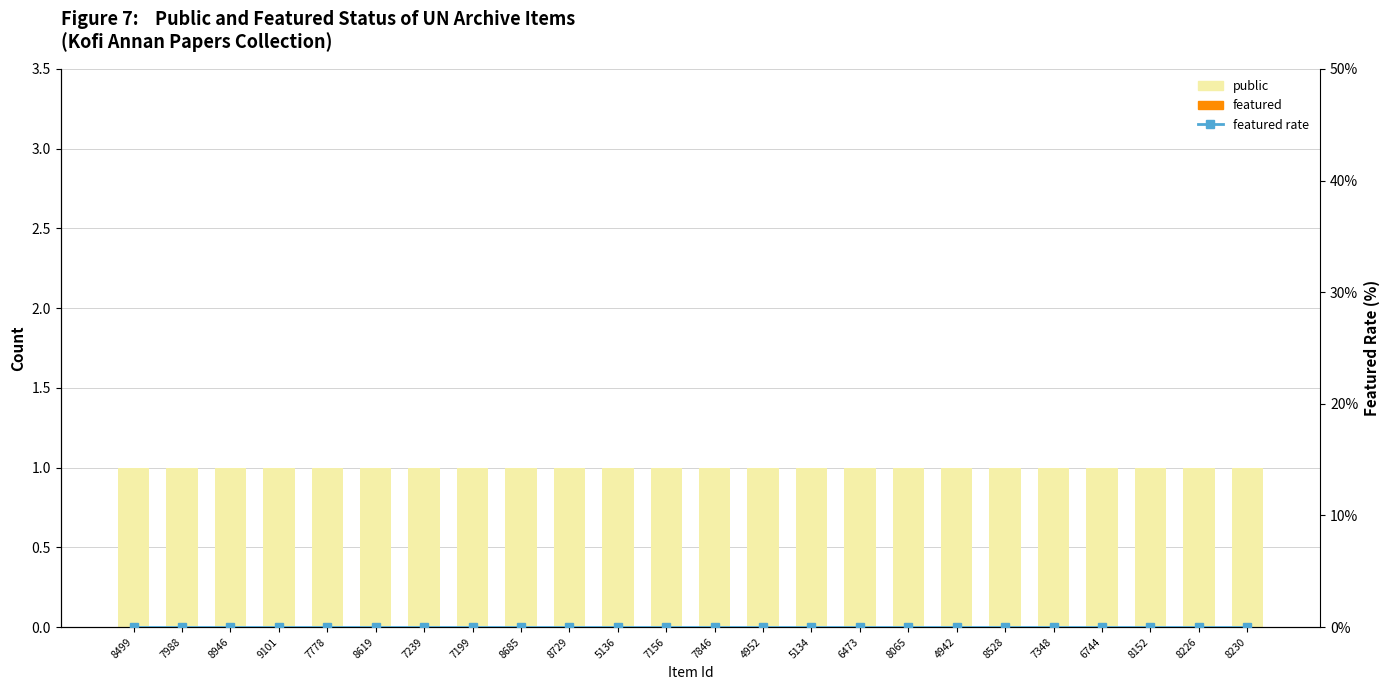

What is the difference between the highest and lowest values at 8152?

1